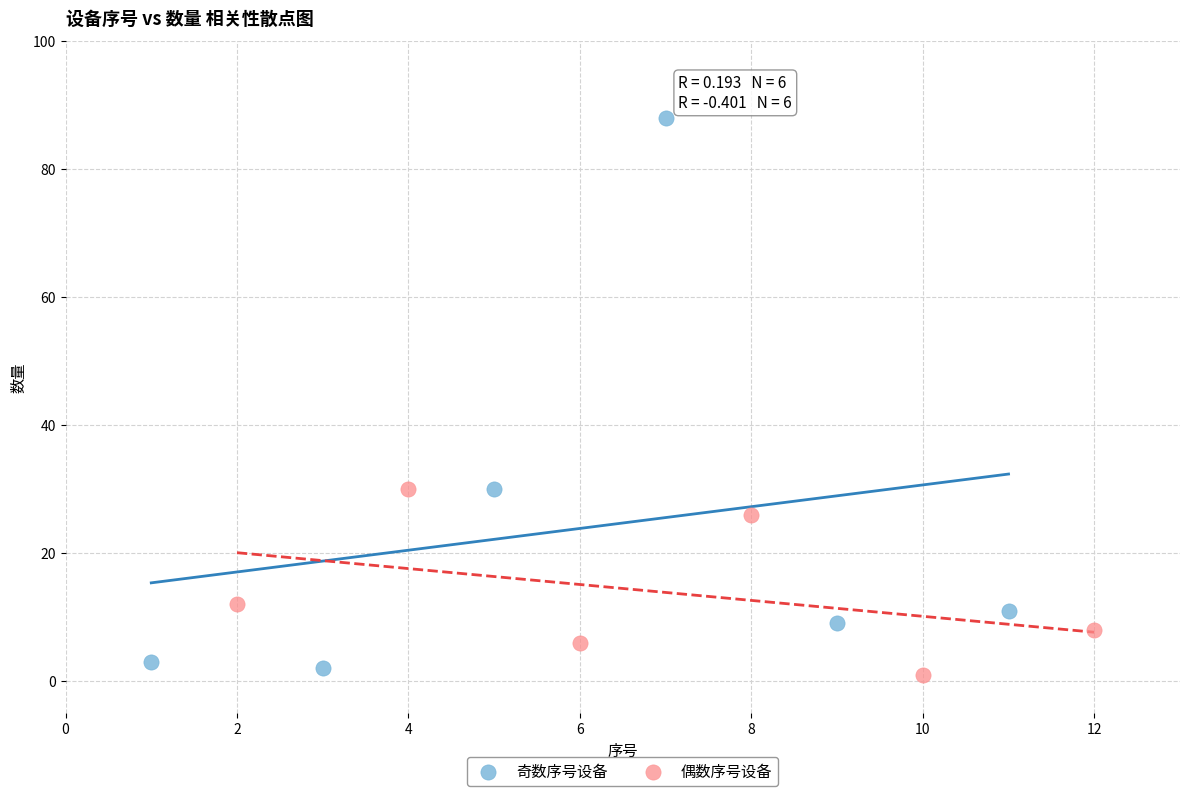

Which series reaches the maximum Y coordinate?

奇数序号设备